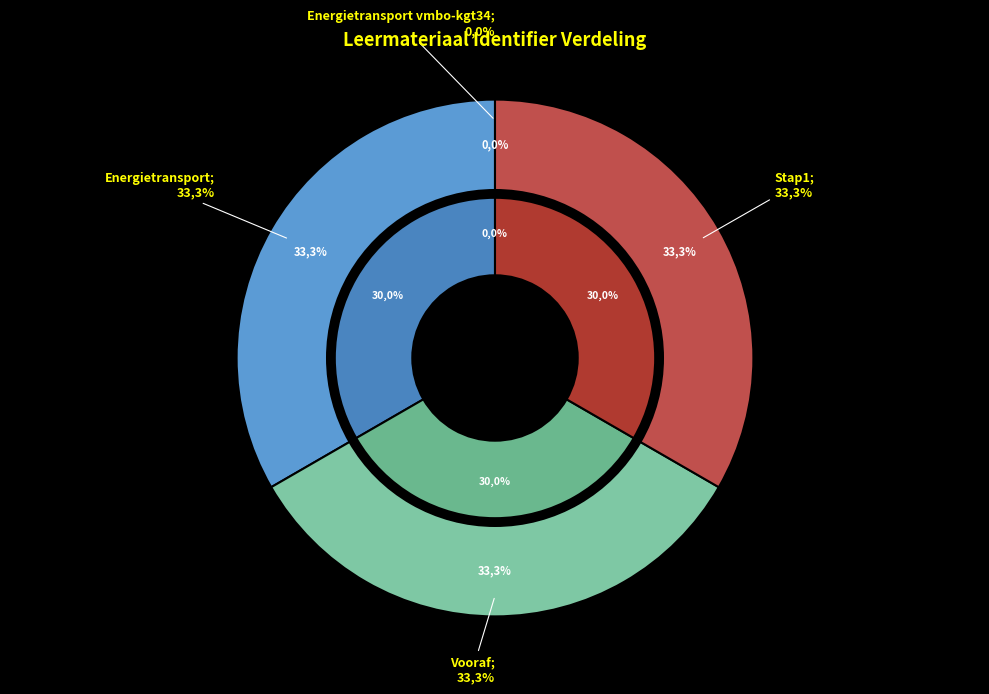

How many segments does this pie chart have?

4